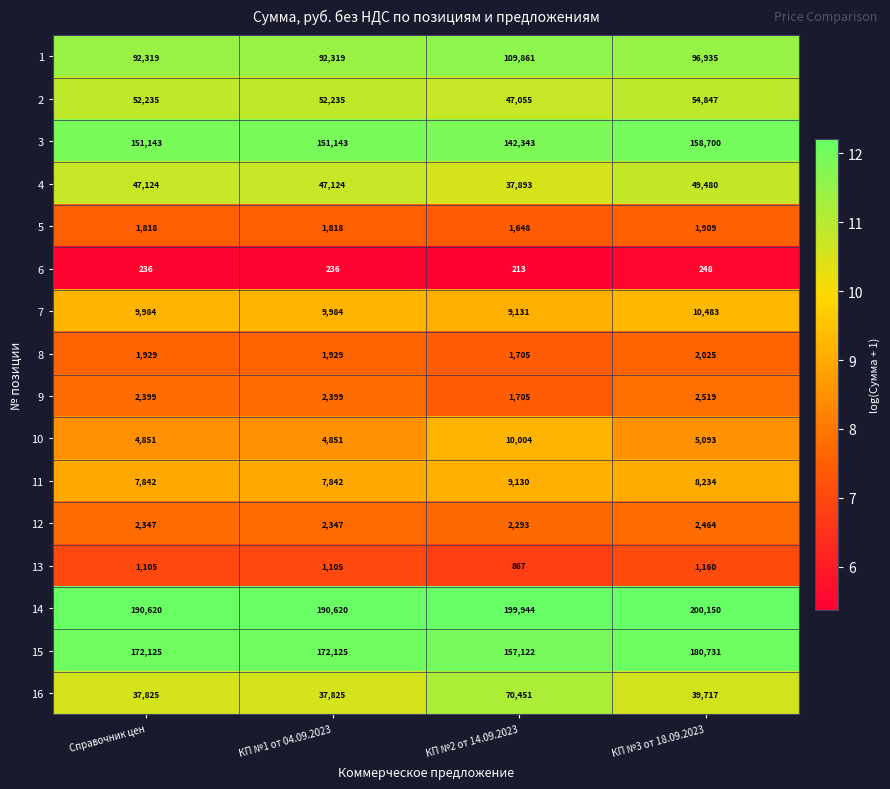

How many 5 values are between 1818 and 1909?

3